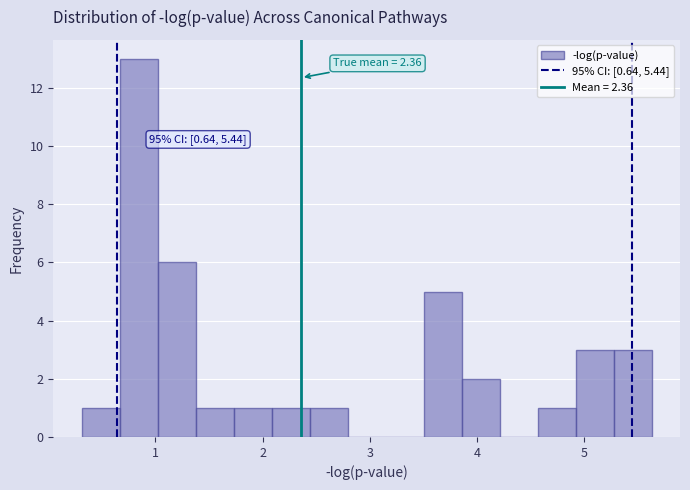

Read against the x-axis, roughly where is the centre of the tallest bar?

0.8